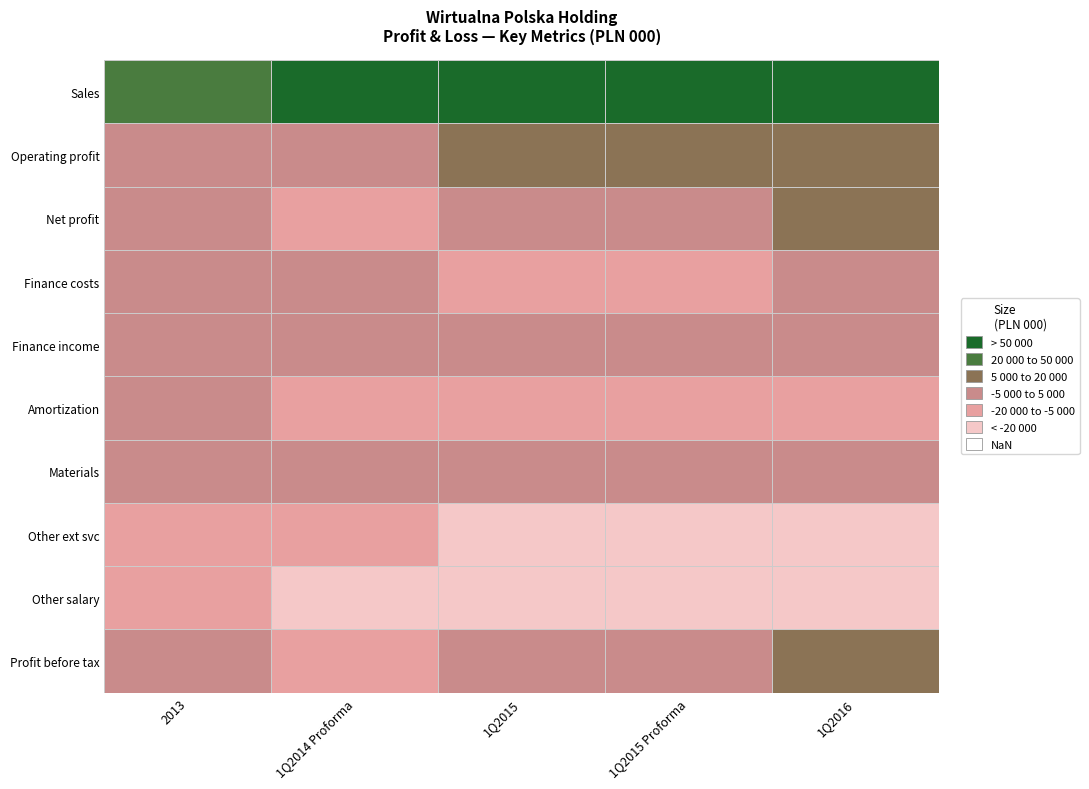

Reading left to right, list all the values displayed in this chart.

Sales: 38323	52902	67499	78536	88449
Operating profit: 632	-2332	10723	10594	14552
Net profit: 1648	-5544	-495	-885	8185
Finance costs: -36	-4286	-10781	-11262	-4178
Finance income: 48	182	102	107	186
Amortization: -3219	-8386	-7052	-9169	-9844
Materials: -1529	-1194	-1266	-1396	-1293
Other ext svc: -8029	-14278	-22116	-28469	-30412
Other salary: -18161	-20632	-23111	-25746	-29698
Profit before tax: 1817	-6435	44	-560	10560